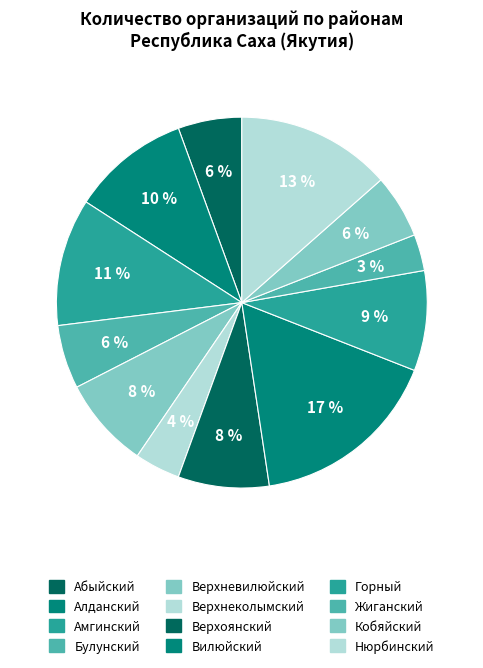

Count the number of slices in the pie.

12